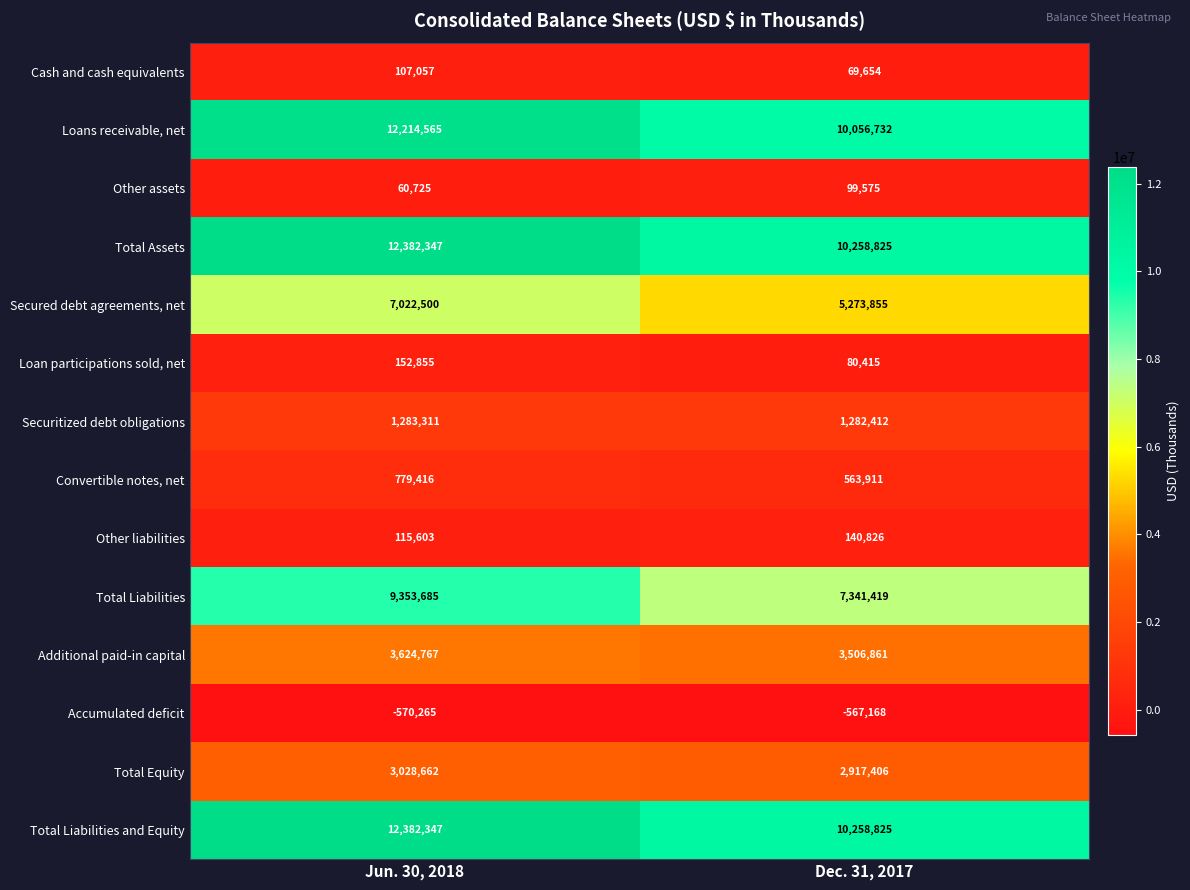

What is the difference between the Accumulated deficit values at Jun. 30, 2018 and Dec. 31, 2017?

3097